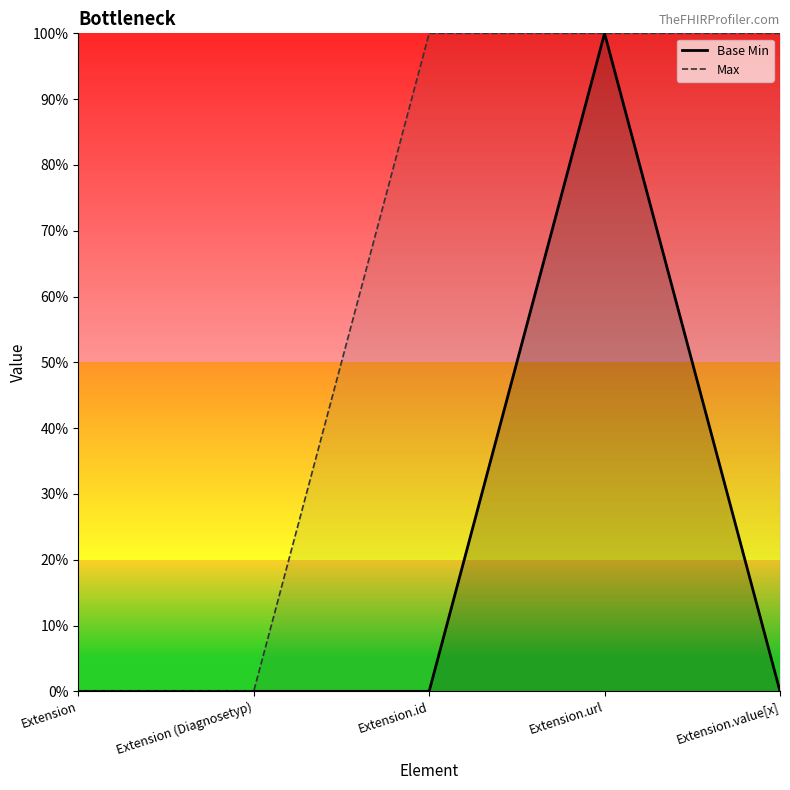

At which category is the sum across all series the highest?

Extension.url